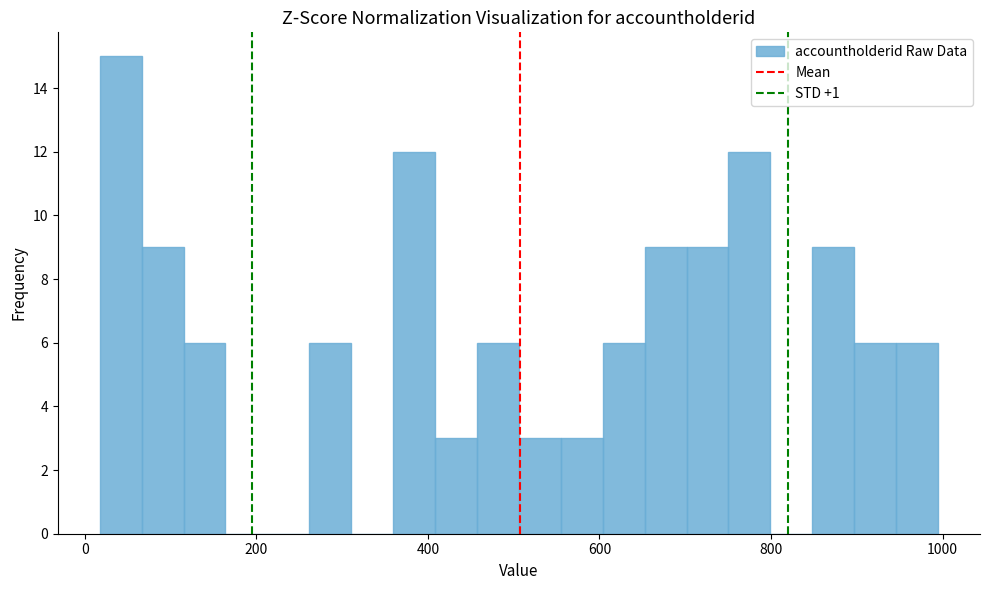

Read against the x-axis, roughly where is the centre of the tallest bar?

40